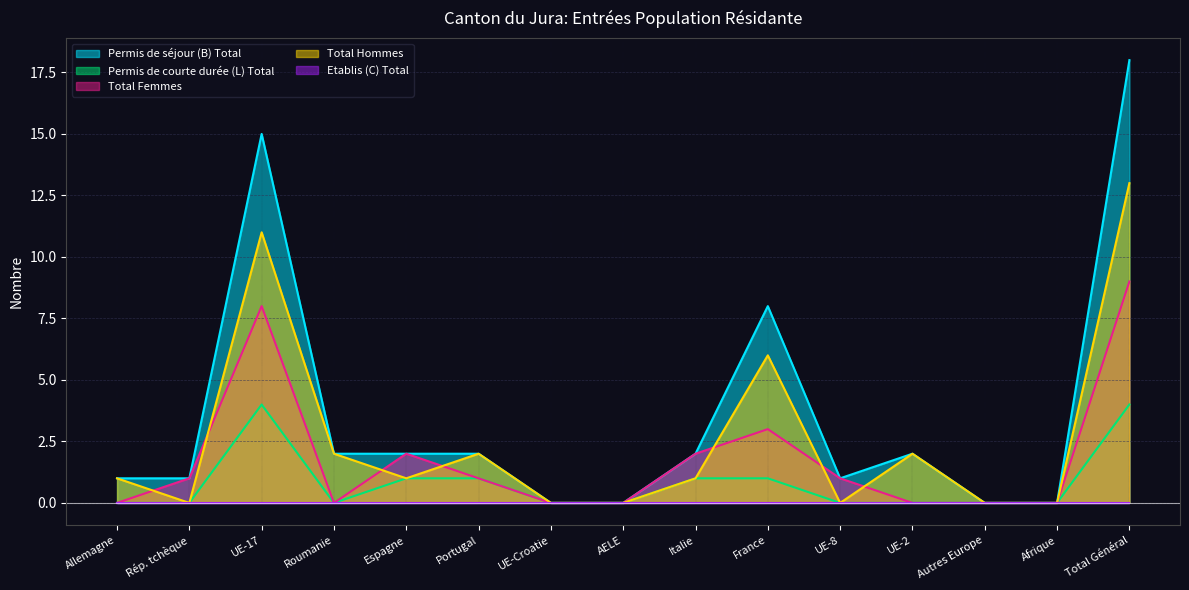

How many values in the Total Femmes series exceed 1?

5